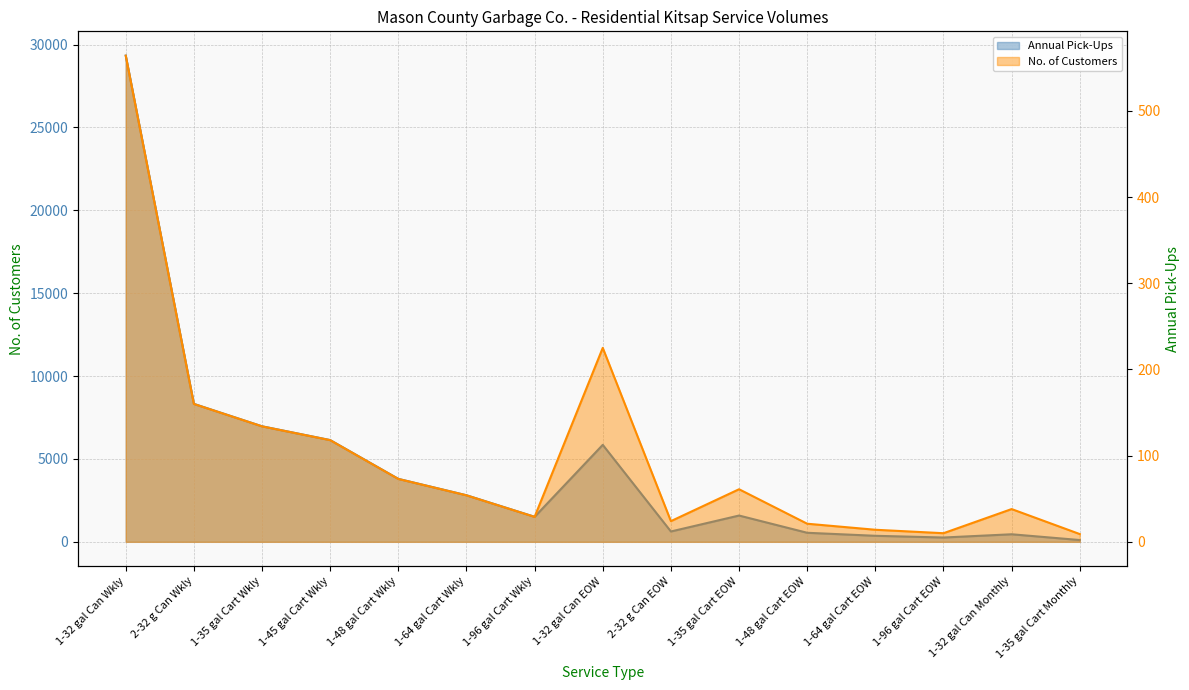

Which series has the largest total across all categories?

Annual Pick-Ups